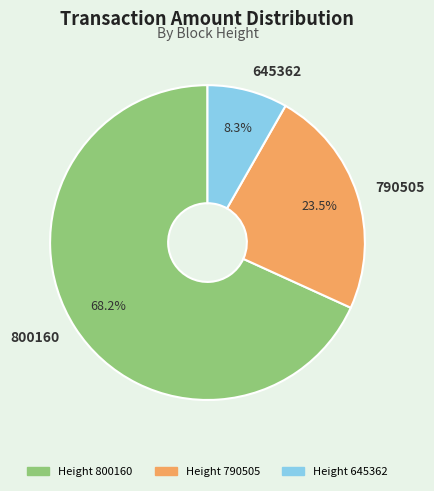

How many segments does this pie chart have?

3